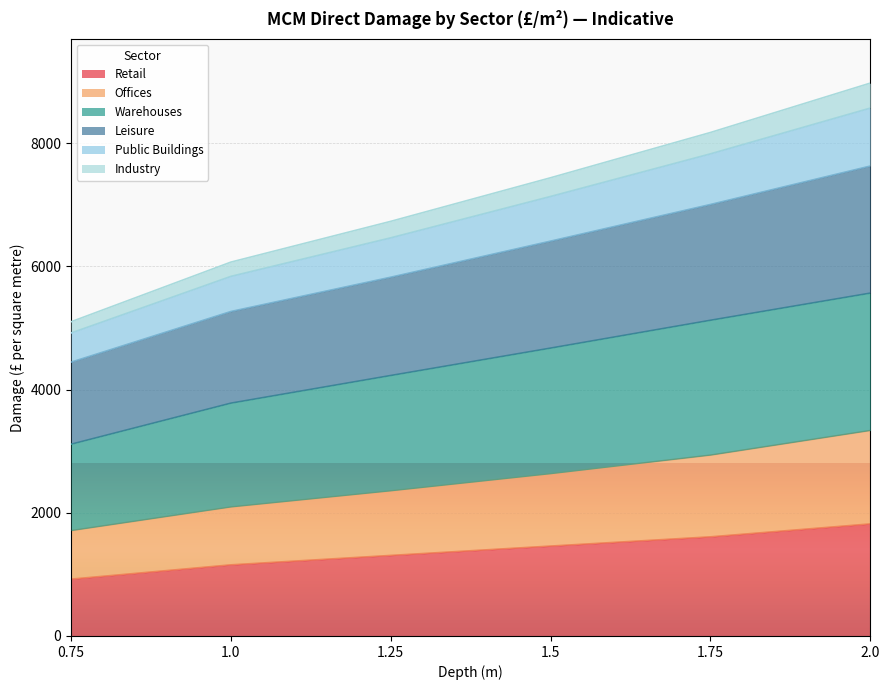

Count the Offices values in the range 2094 to 2936.

4